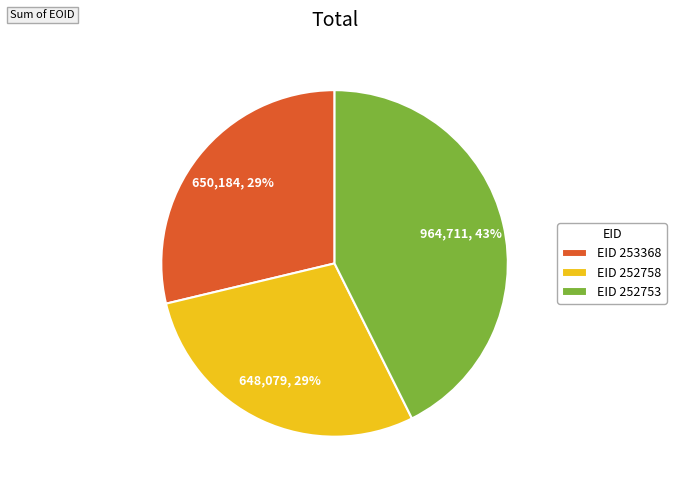

Which slice is the largest?

EID 252753